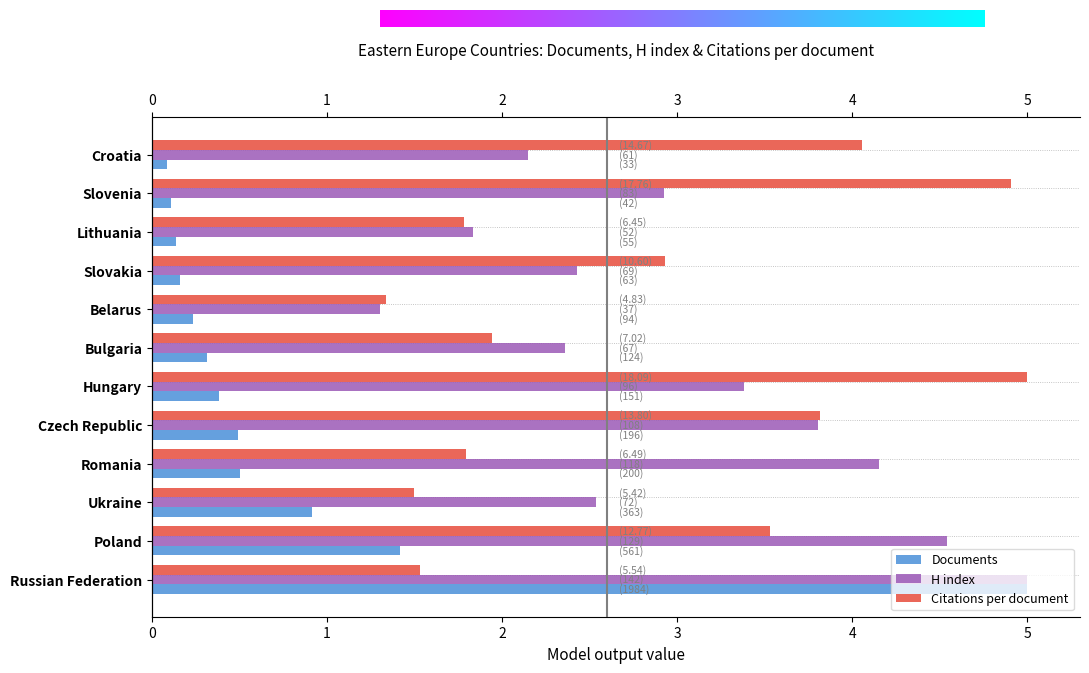

What is the value of the H index bar at the 9th from the left?

2.4